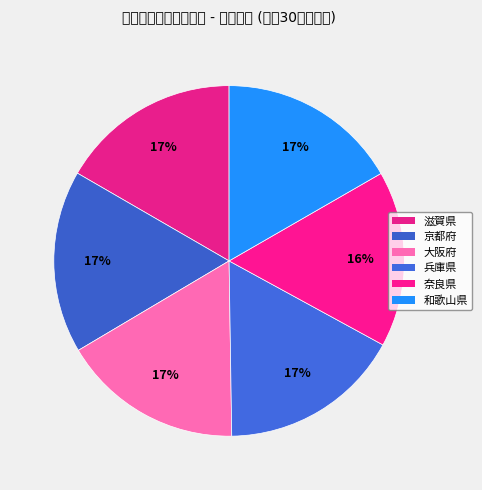

Which category has the biggest portion of the pie?

京都府